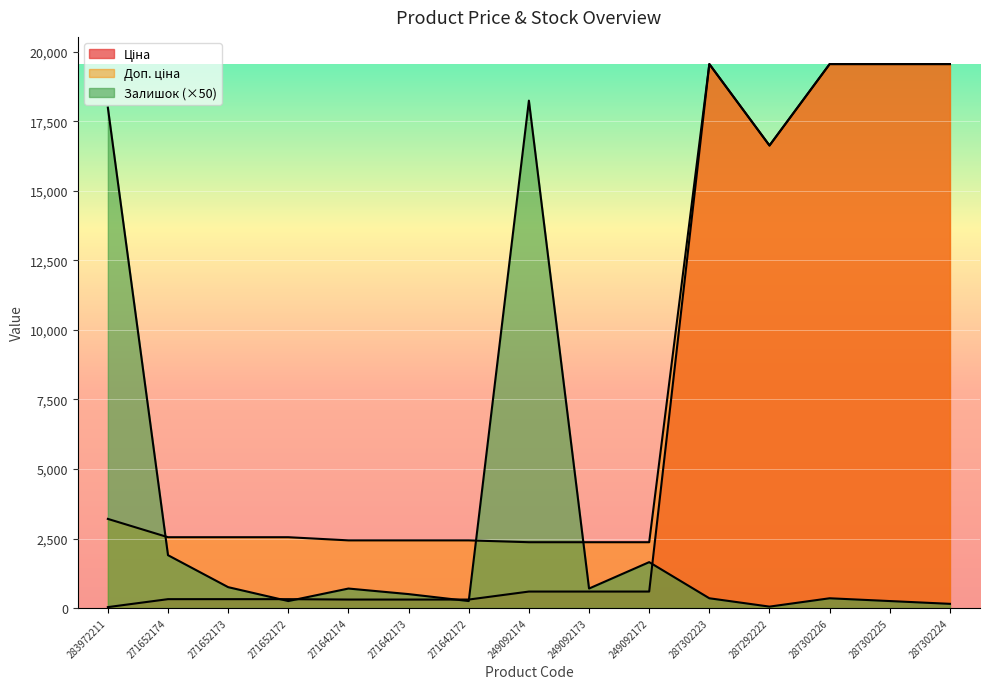

The Ціна series shows 19564.9 at 287302223. True or false?

True